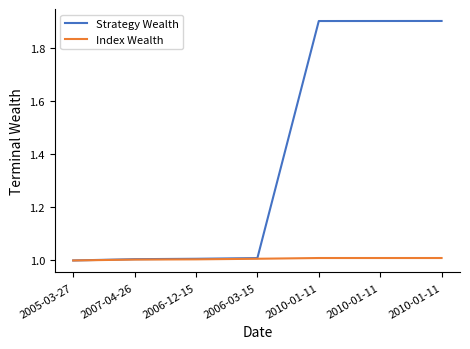

True or false: Index Wealth and Strategy Wealth cross at least once.

False